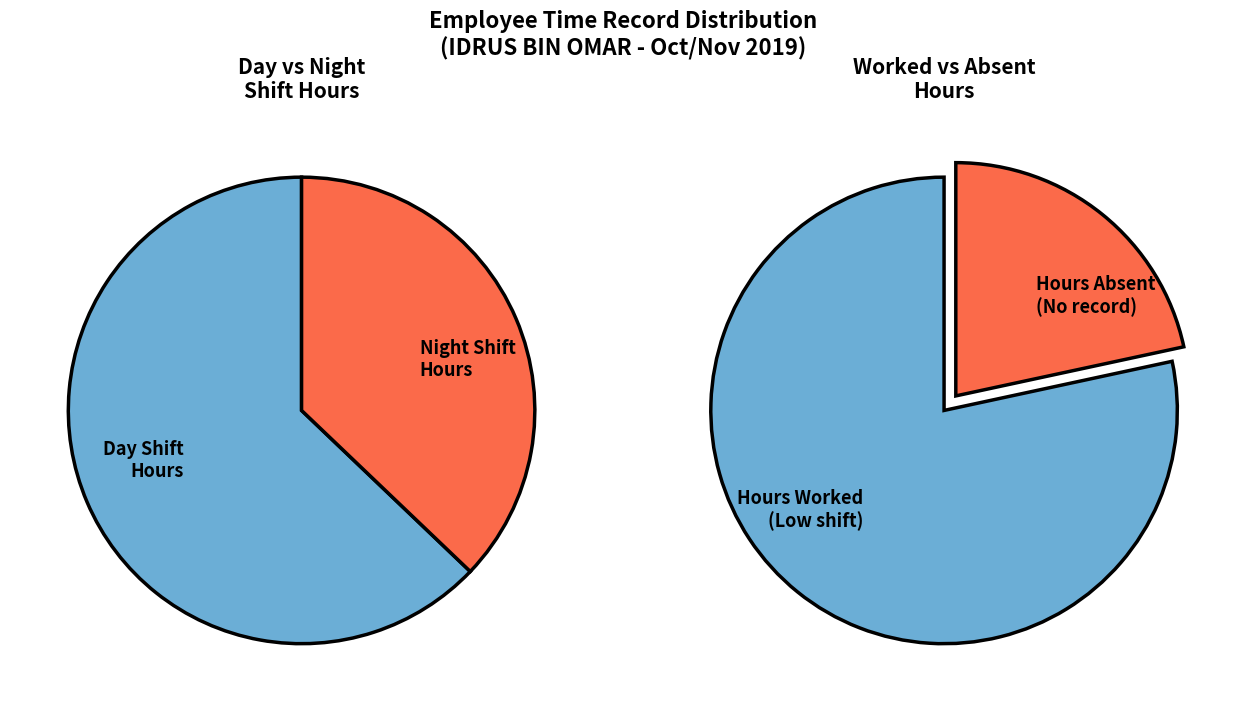

The 19-Tue slice represents 1% of the pie. True or false?

False